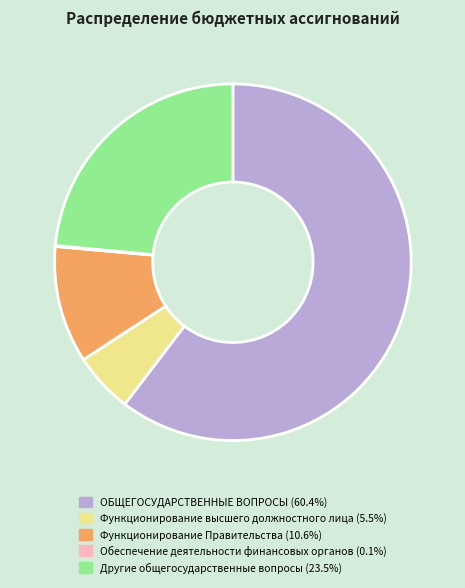

What is the largest slice in the pie chart?

ОБЩЕГОСУДАРСТВЕННЫЕ ВОПРОСЫ